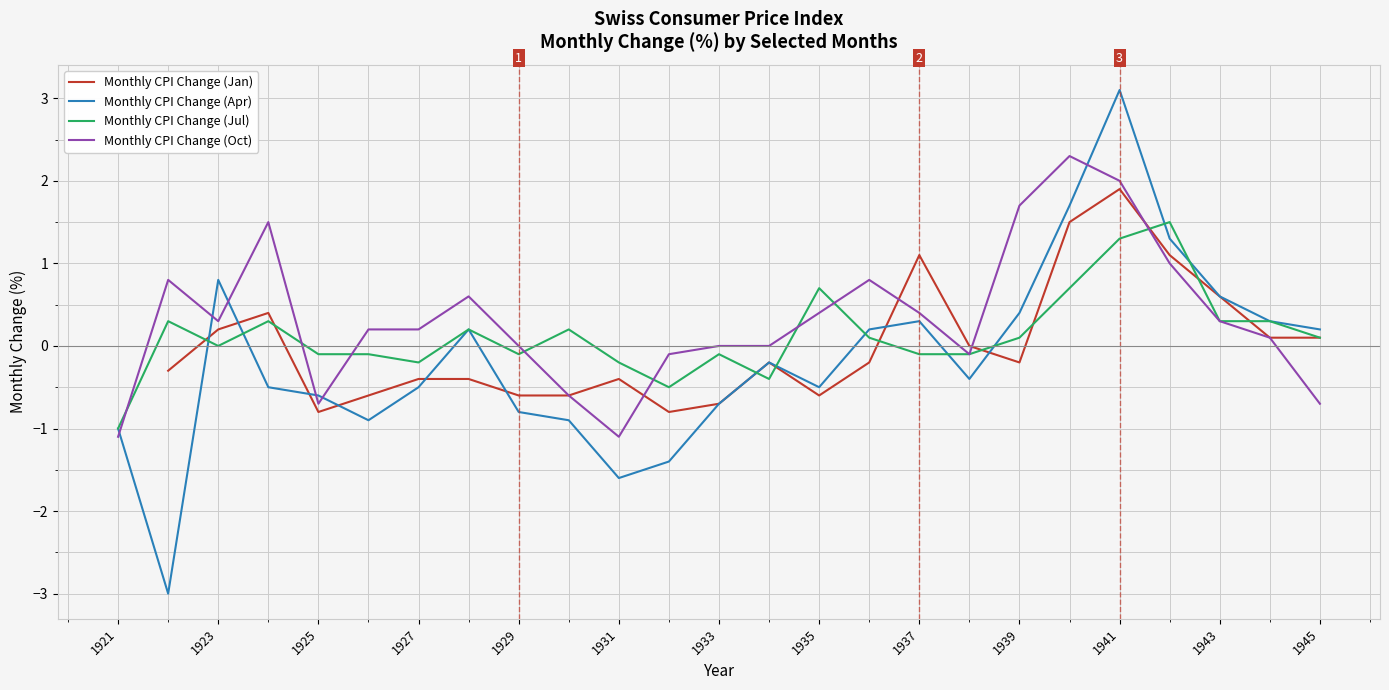

At which label is Monthly CPI Change (Jul) closest to 0?

1923